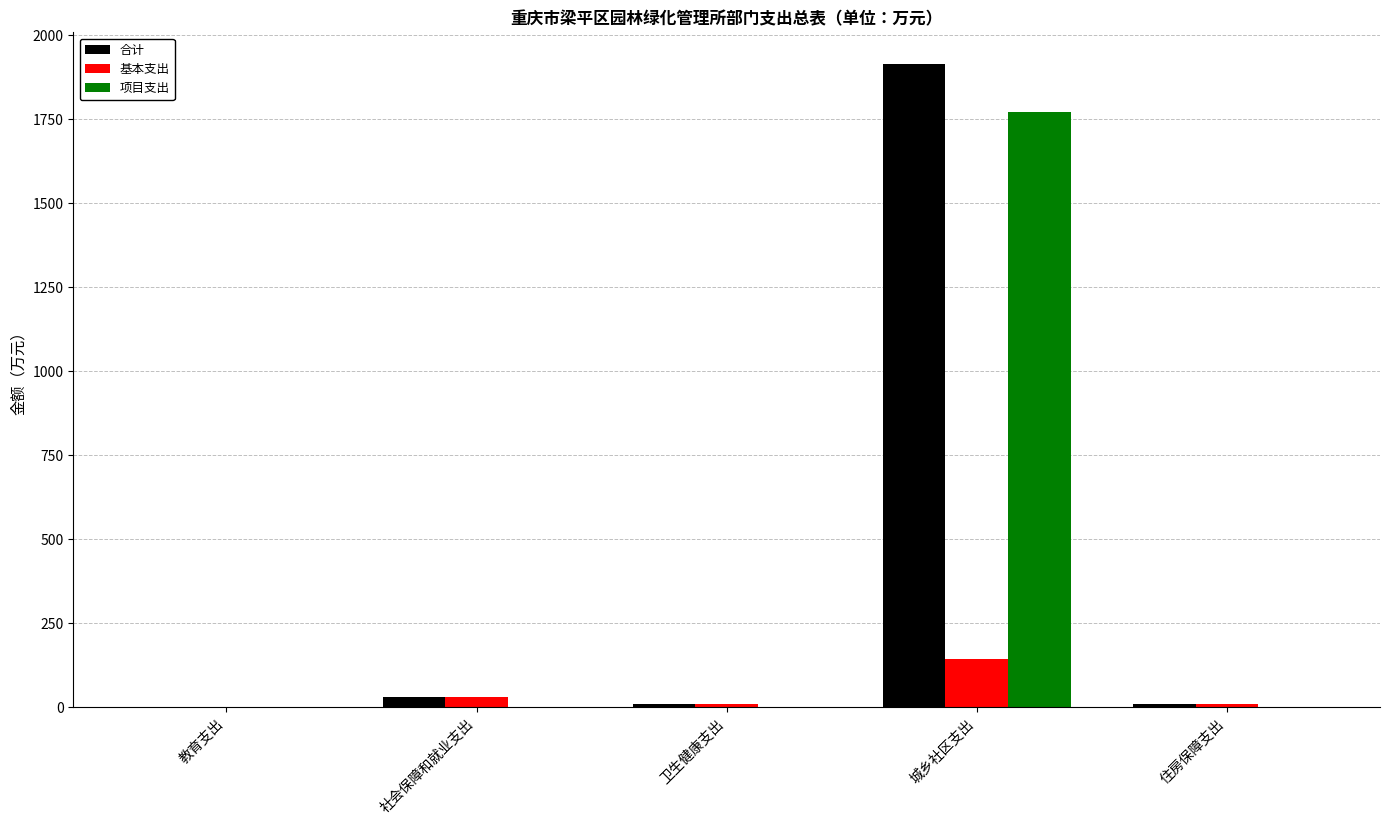

Which category has the highest value across all series?

城乡社区支出